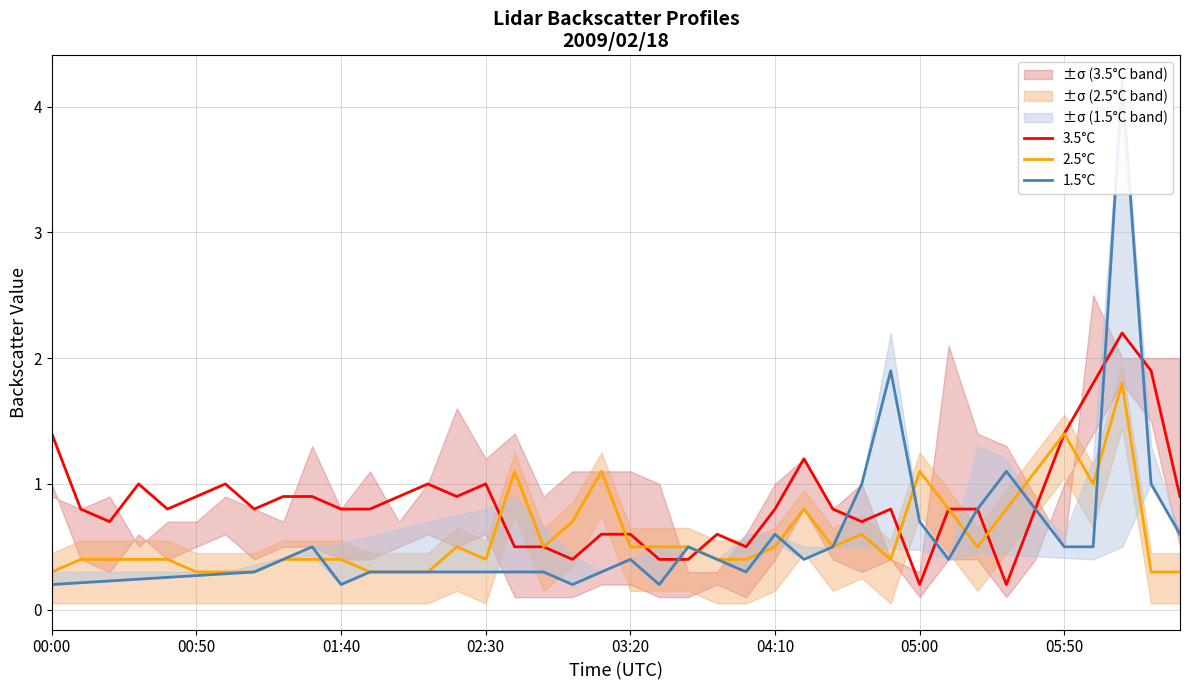

Which series has the widest spread of values?

1.5°C